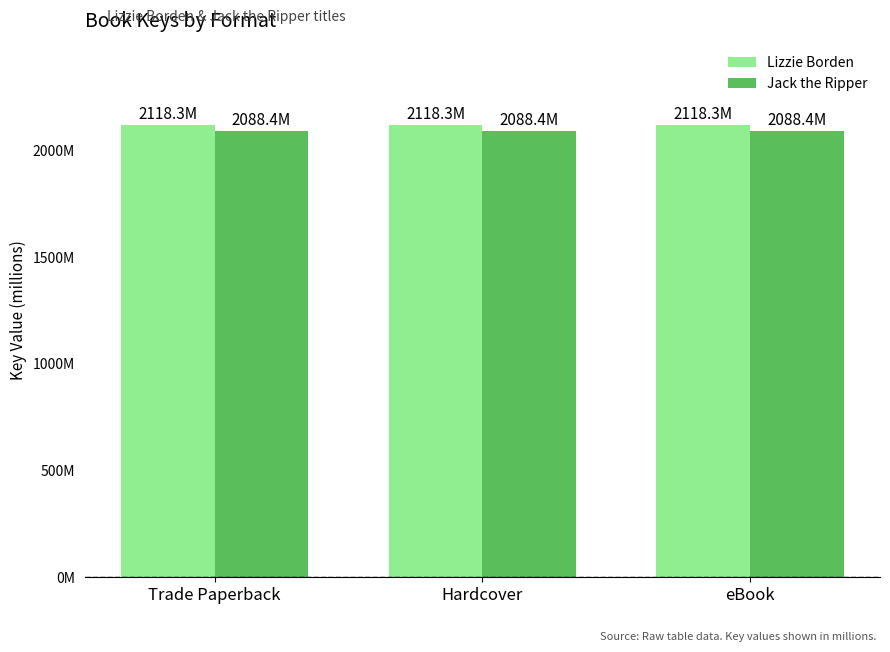

List the labels in order of Lizzie Borden value, smallest first.

Trade Paperback, Hardcover, eBook